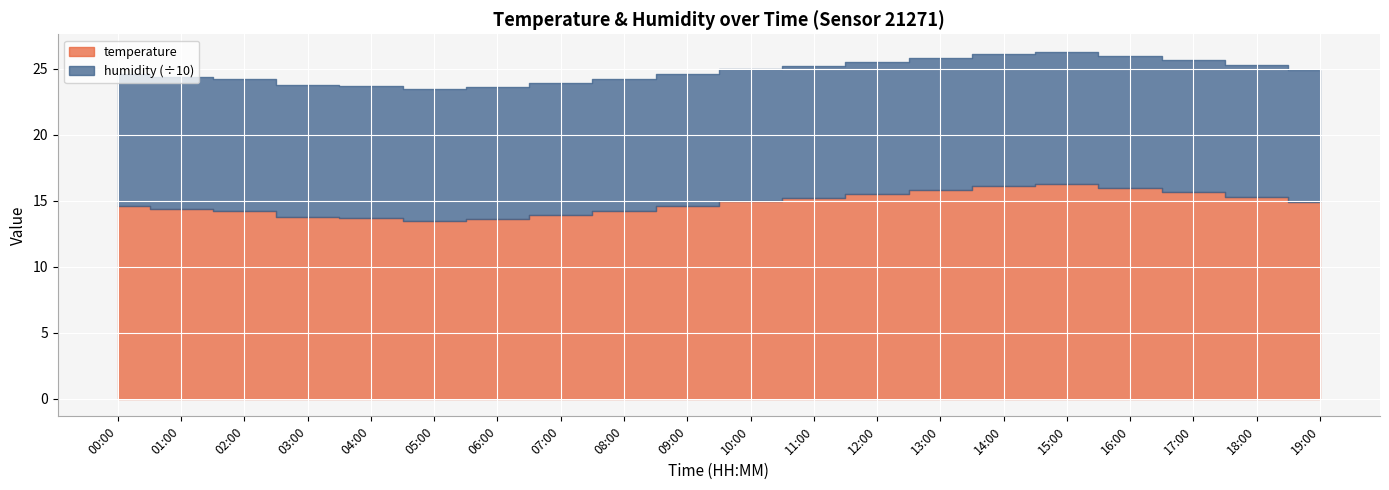

What is the spread (max minus min) of values at 14:00?

83.8